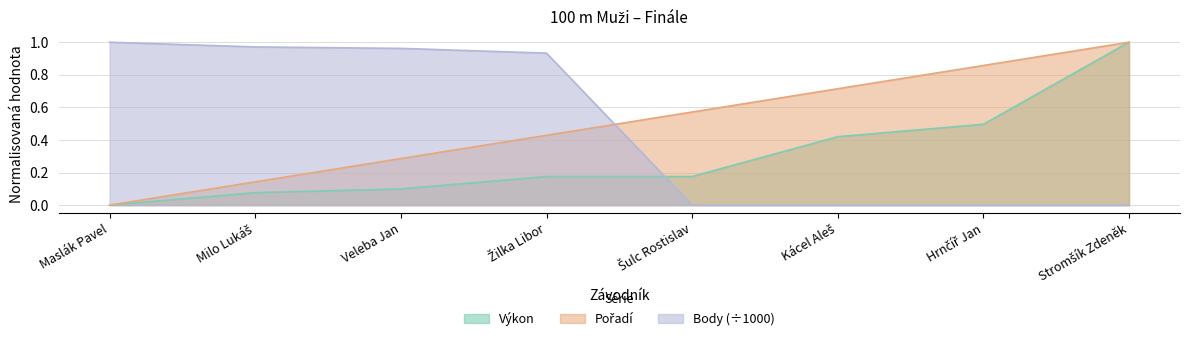

How many Pořadí values are between 0 and 1?

8